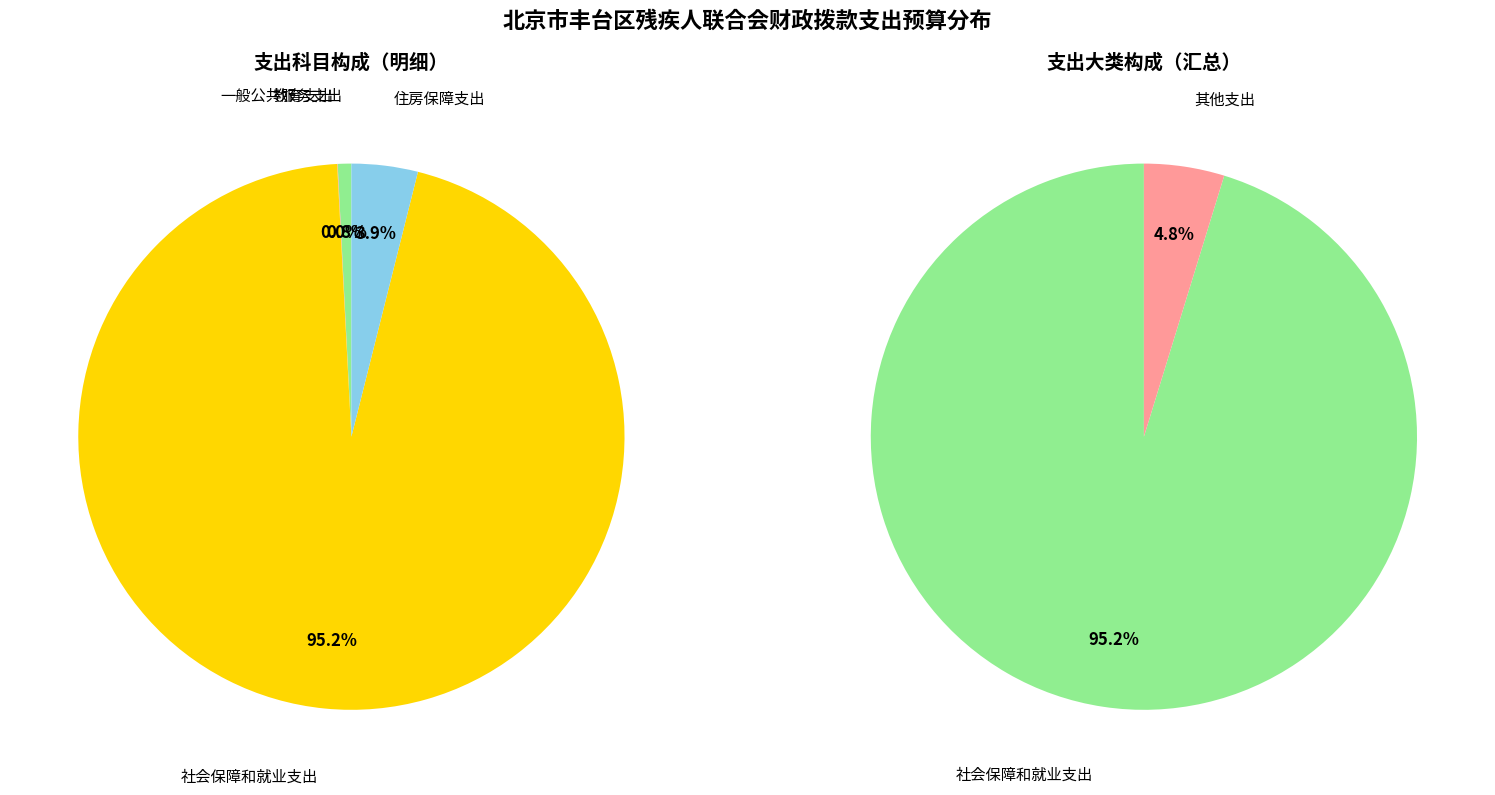

Is 住房保障支出 the majority of the pie?

No